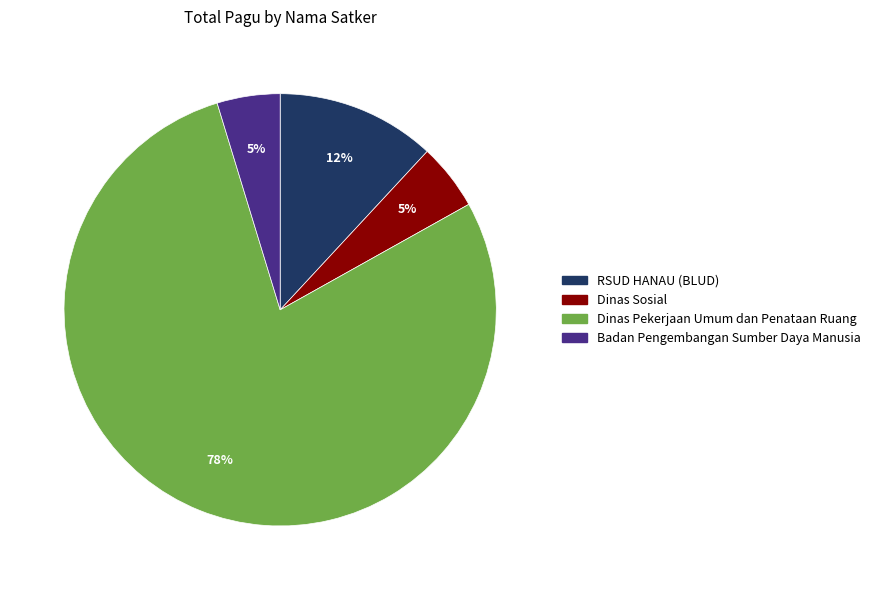

Count the number of slices in the pie.

4